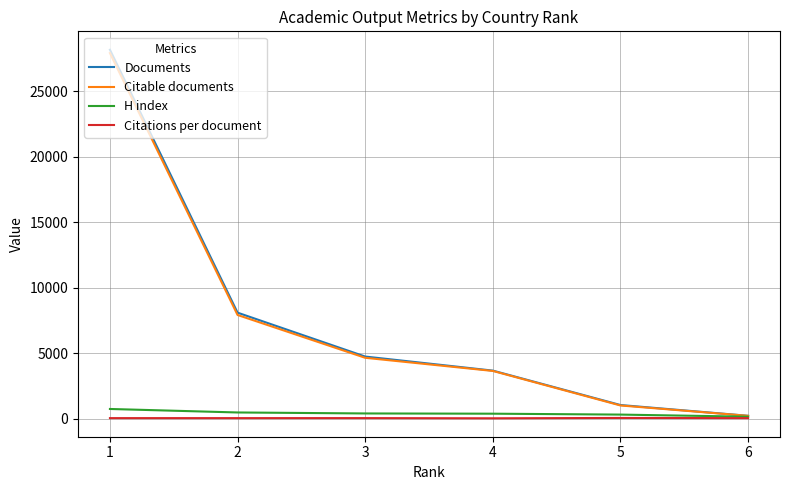

How many series are shown in this chart?

4